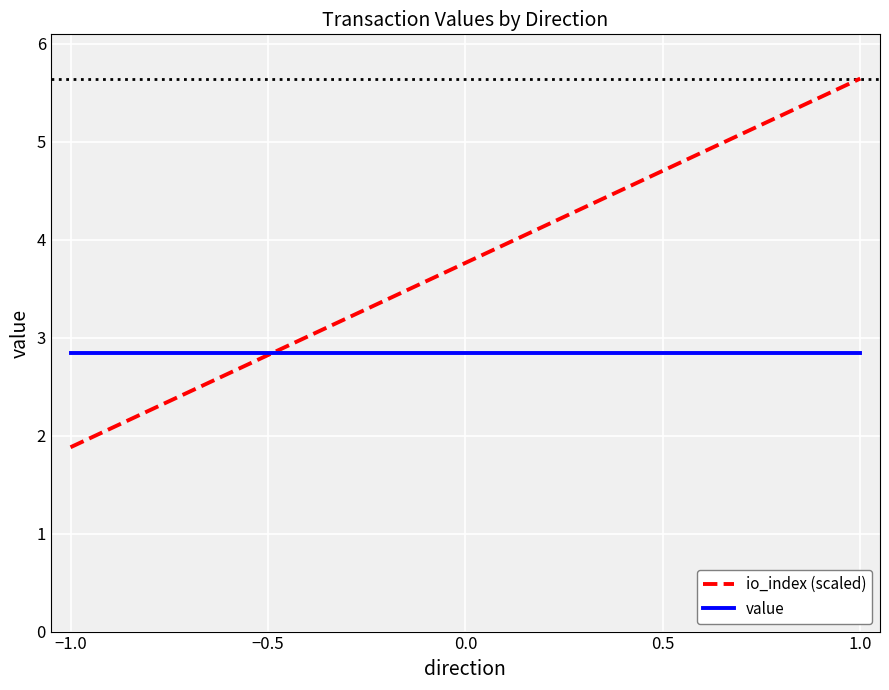

List the series in order of their peak value, highest first.

io_index (scaled), value